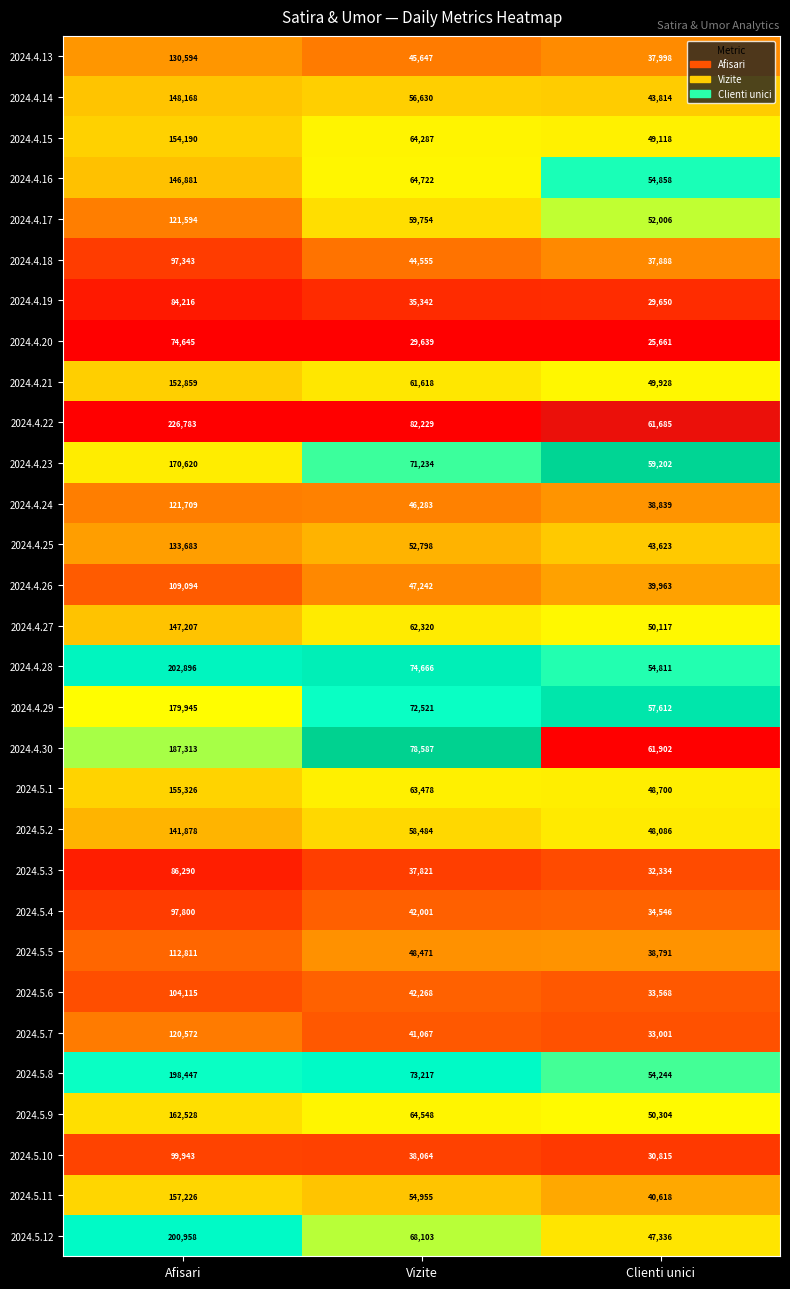

What is the minimum value for 2024.4.24?

38839